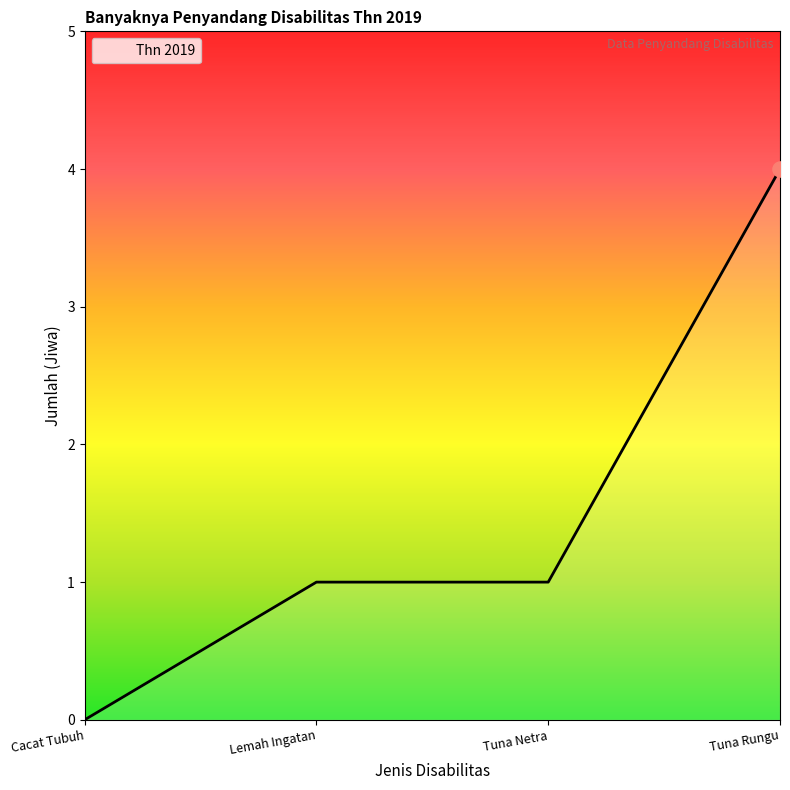

What is the change in value from Cacat Tubuh to Tuna Rungu?

+4